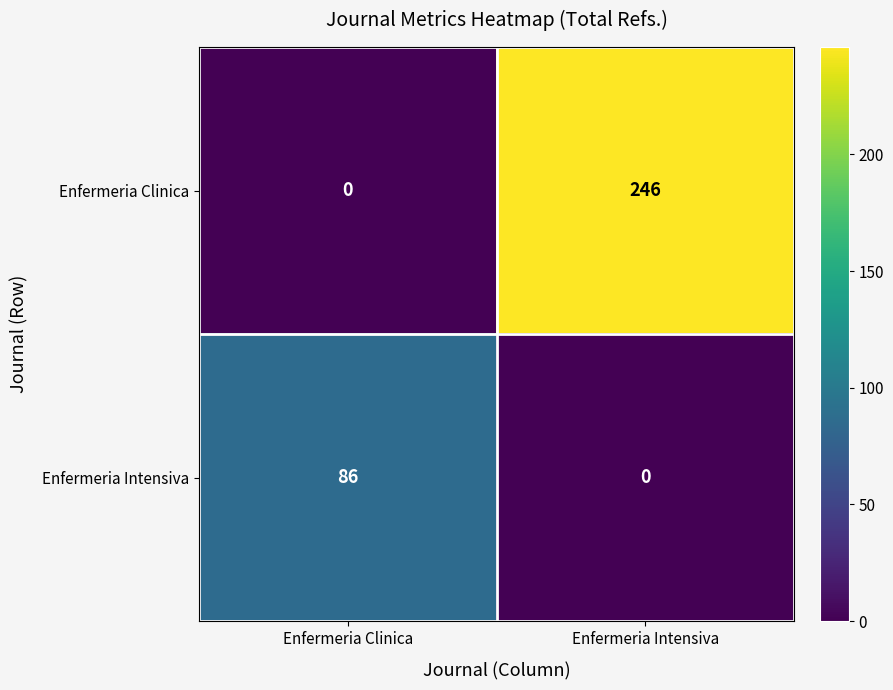

How many data points does each series have?

2